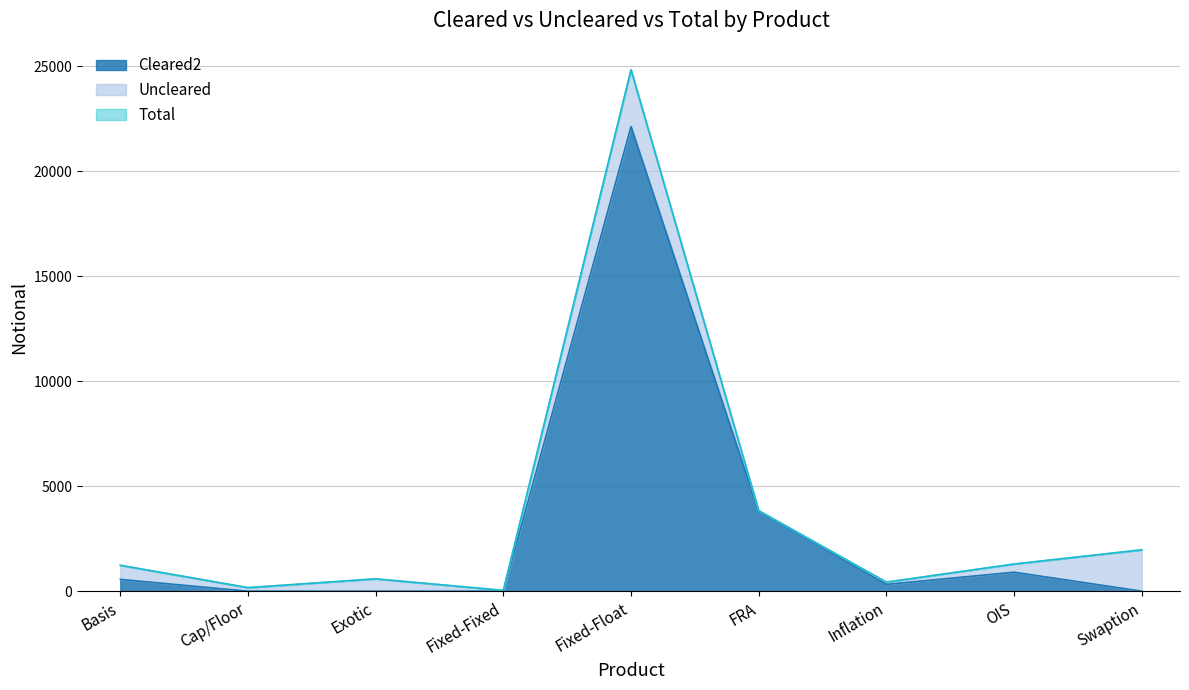

At which label does Cleared2 reach its peak?

Fixed-Float